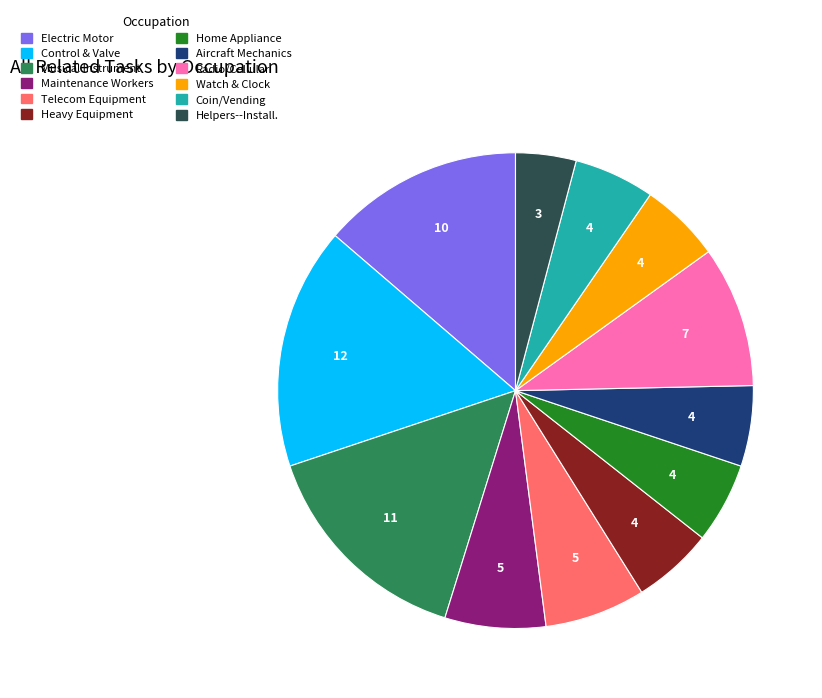

Is there any slice that represents more than half of the pie?

No